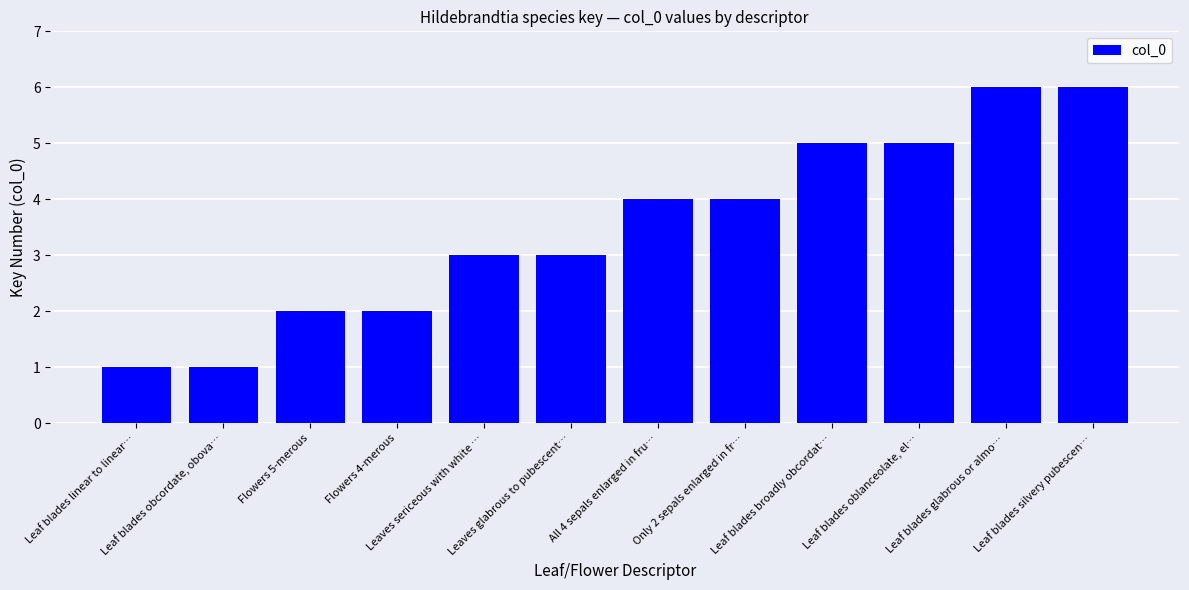

What is the value of the 9th bar from the left?

5